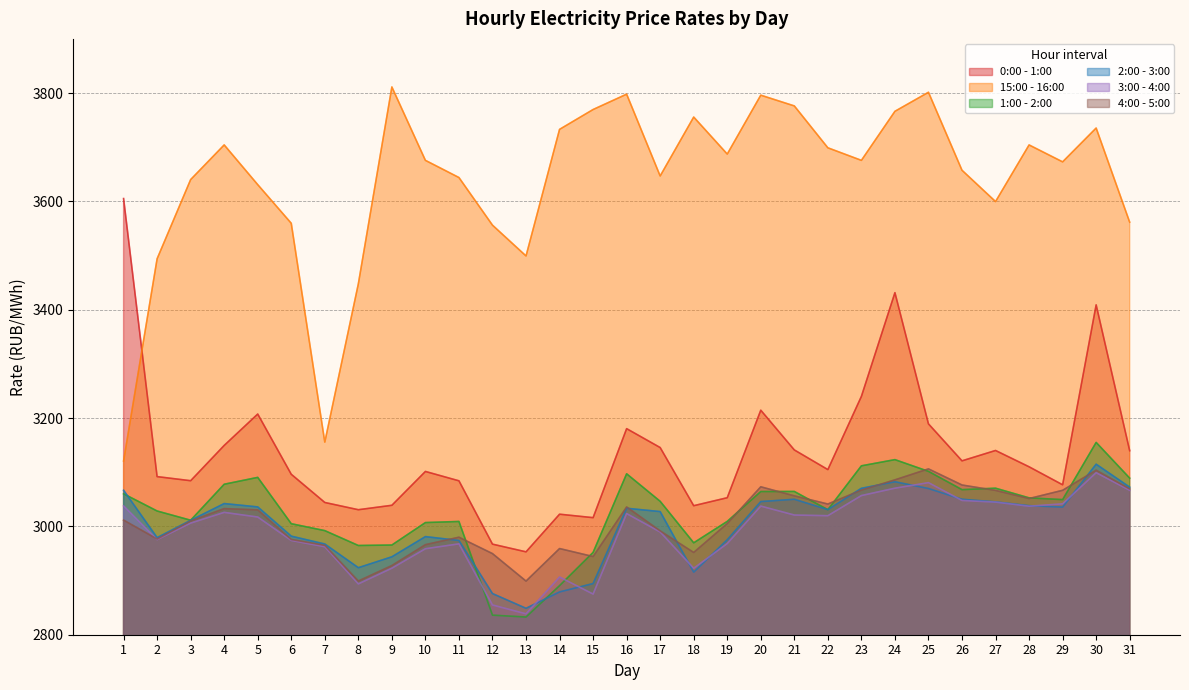

What are all the series names shown in the legend?

0:00 - 1:00, 15:00 - 16:00, 1:00 - 2:00, 2:00 - 3:00, 3:00 - 4:00, 4:00 - 5:00